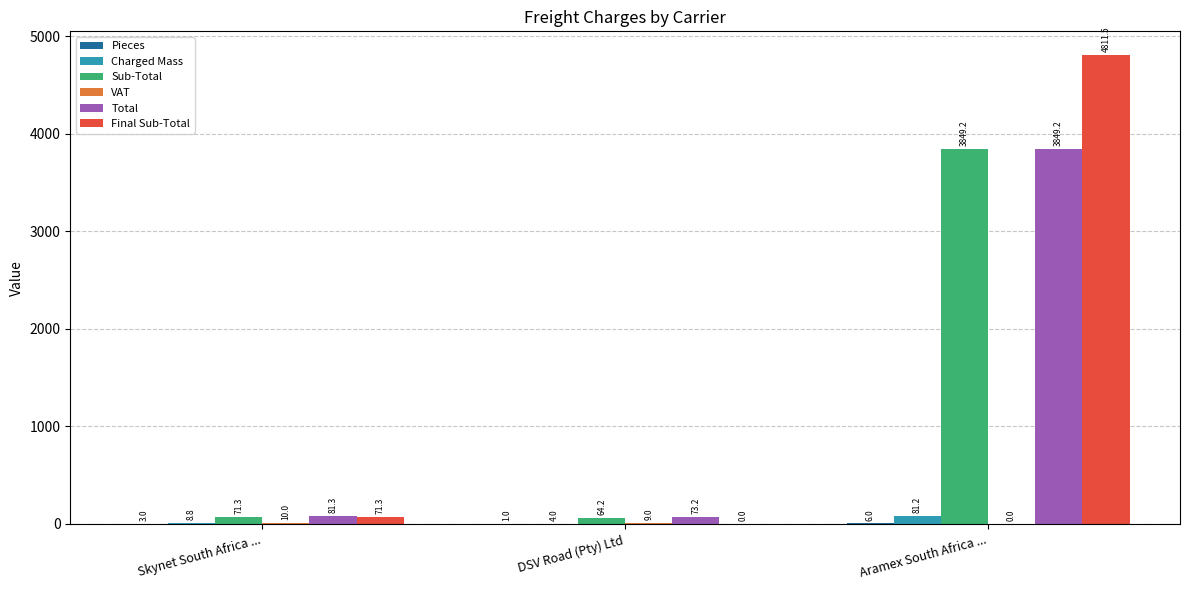

What is the total value across all series at Aramex South Africa ...?

12597.2